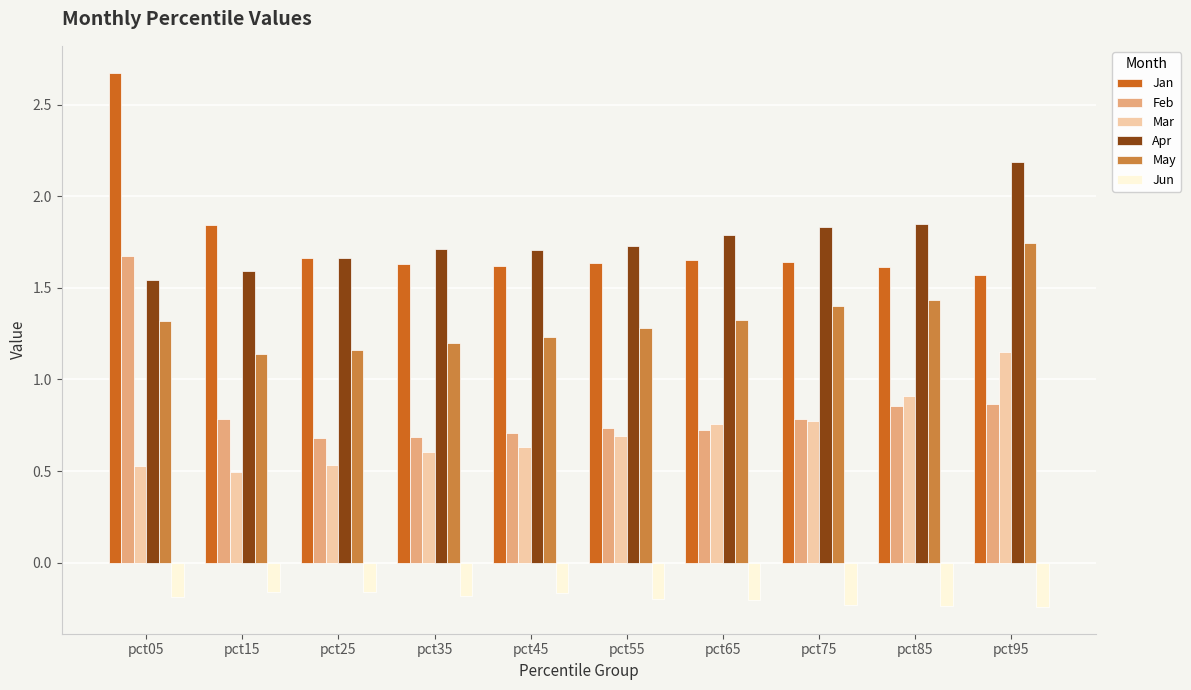

Which category has the highest value across all series?

pct05